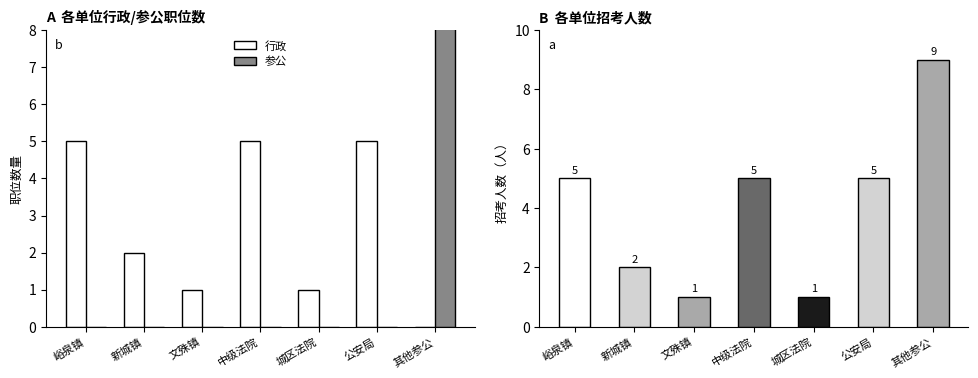

How many values in the 招考人数 series exceed 5?

1